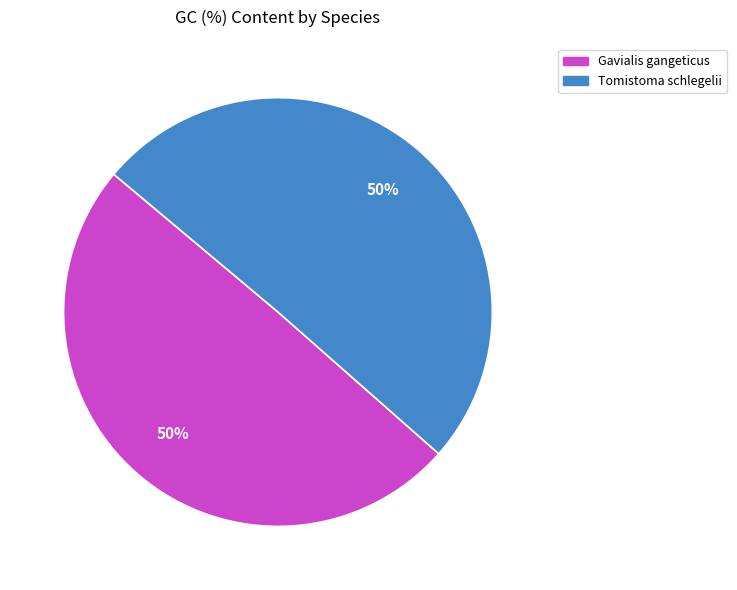

To the nearest percent, what is the average slice percentage?

50%